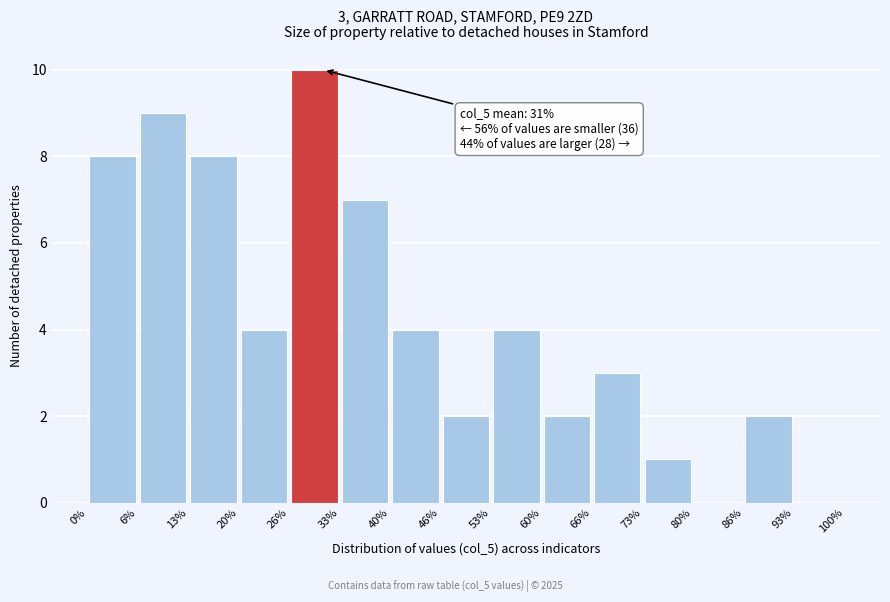

Which range on the x-axis has the tallest bar?

26% to 33%